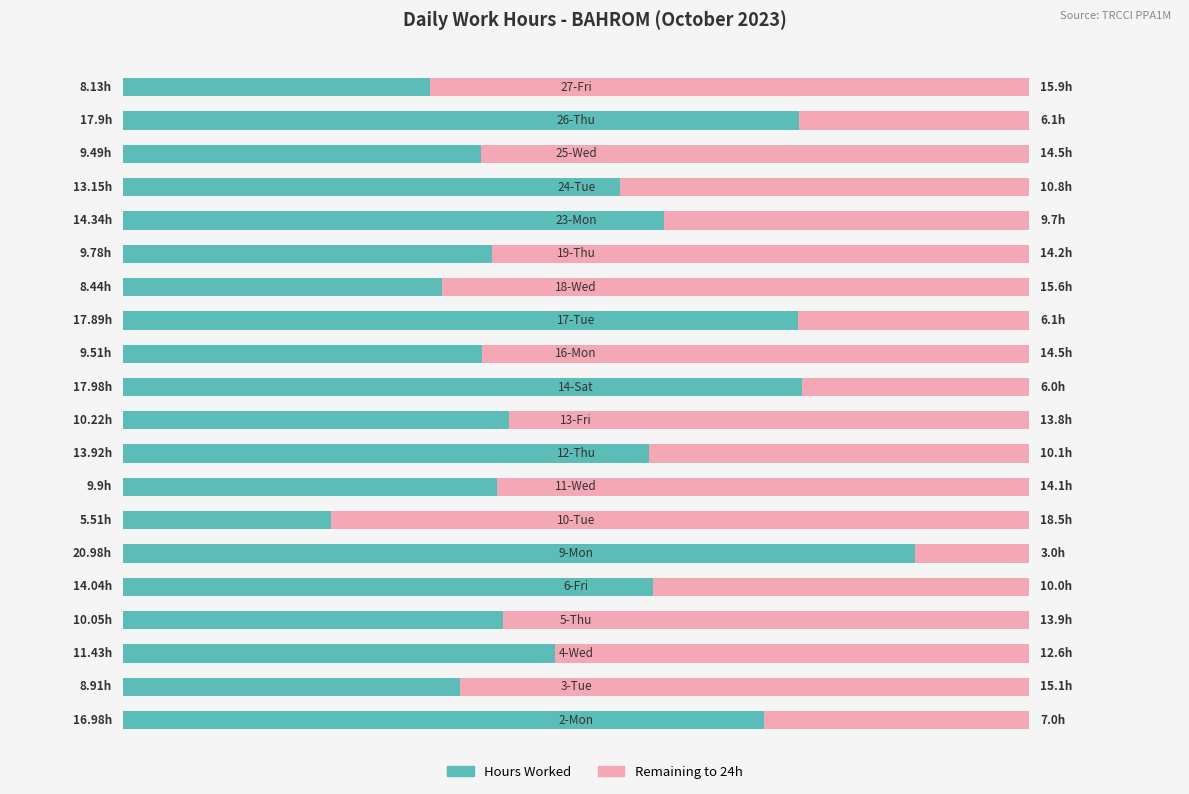

Reading left to right, what are all the values shown in this chart?

Hours Worked: 0=17.0	1=8.9	2=11.4	3=10.1	4=14.0	5=21.0	6=5.5	7=9.9	8=13.9	9=10.2	10=18.0	11=9.5	12=17.9	13=8.4	14=9.8	15=14.3	16=13.2	17=9.5	18=17.9	19=8.1
Remaining to 24h: 0=7.0	1=15.1	2=12.6	3=13.9	4=10.0	5=3.0	6=18.5	7=14.1	8=10.1	9=13.8	10=6.0	11=14.5	12=6.1	13=15.6	14=14.2	15=9.7	16=10.8	17=14.5	18=6.1	19=15.9